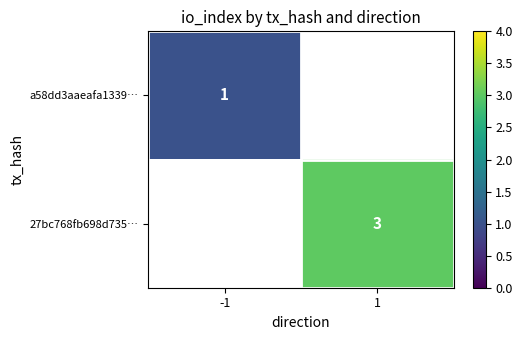

Is it true that a58dd3aaeafa1339… equals 2 at -1?

False